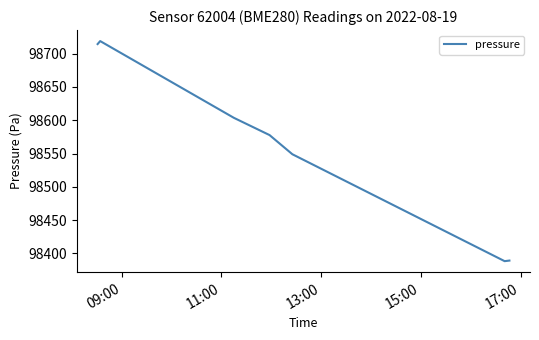

What is the smallest value displayed?

98388.4